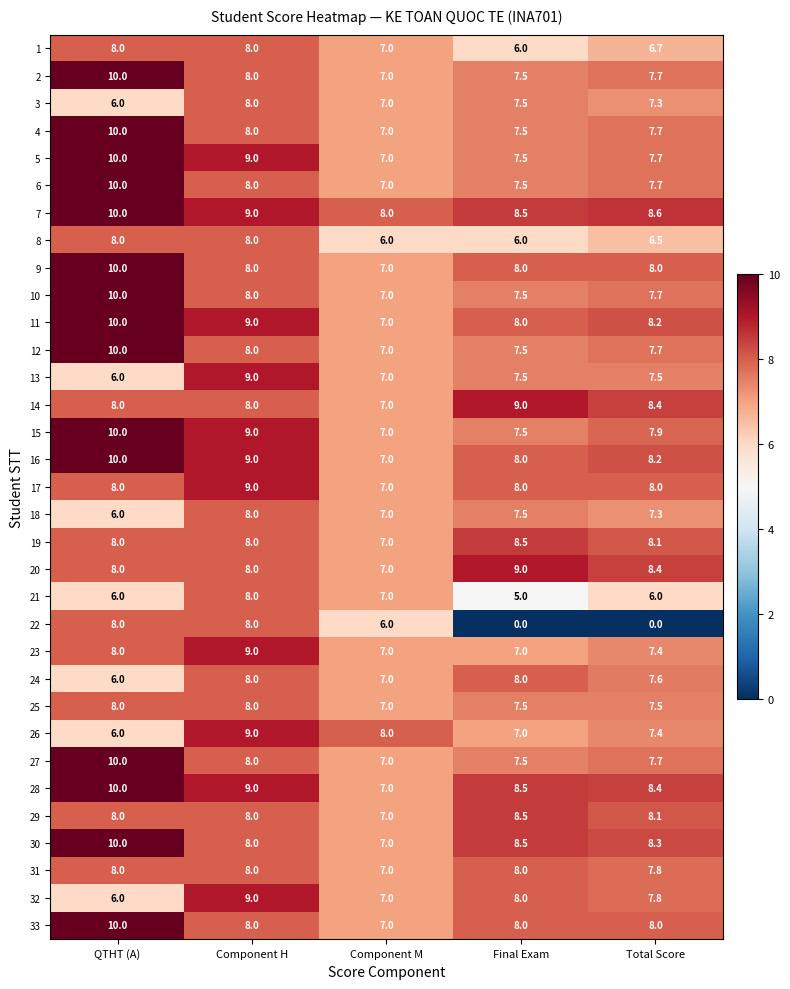

What is the highest value of the 22 series?

8.0